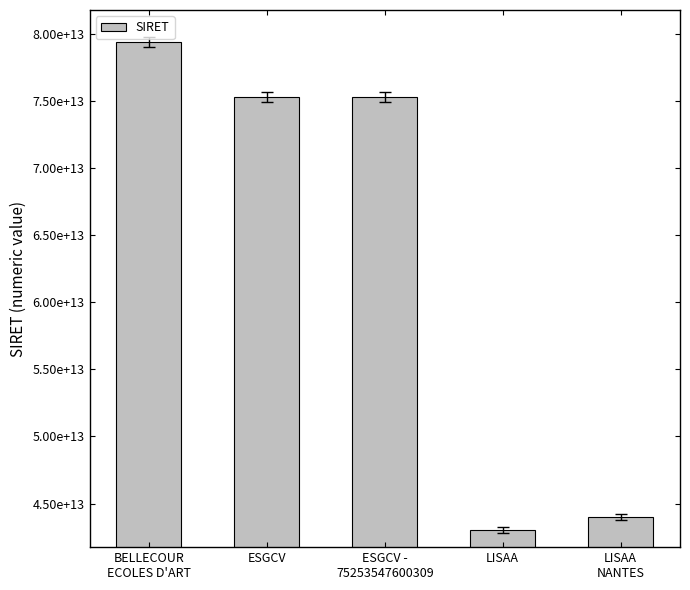

The chart shows a value of 43044911600010 at LISAA. True or false?

True